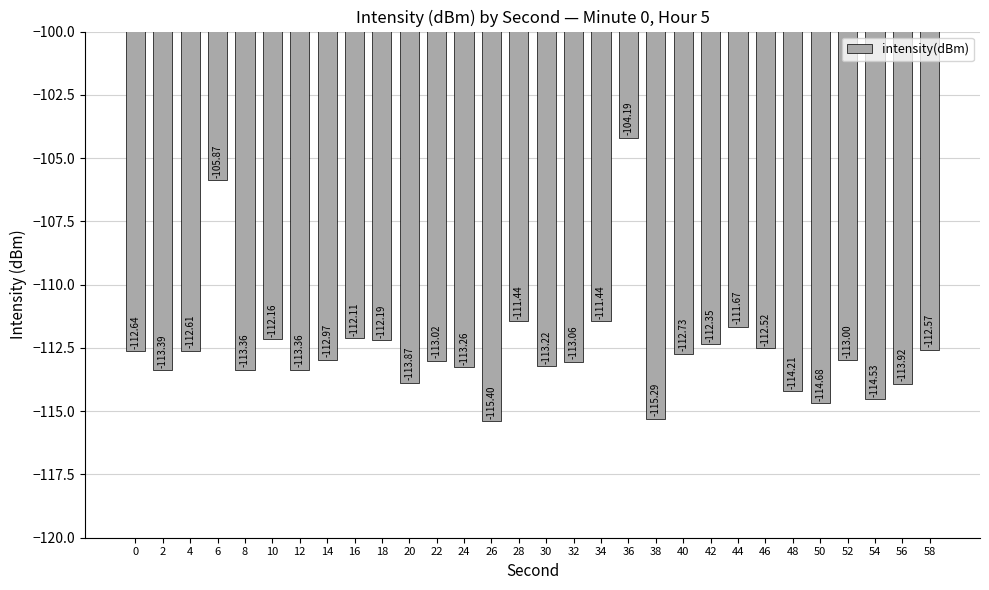

What is the minimum value shown in the chart?

-115.4